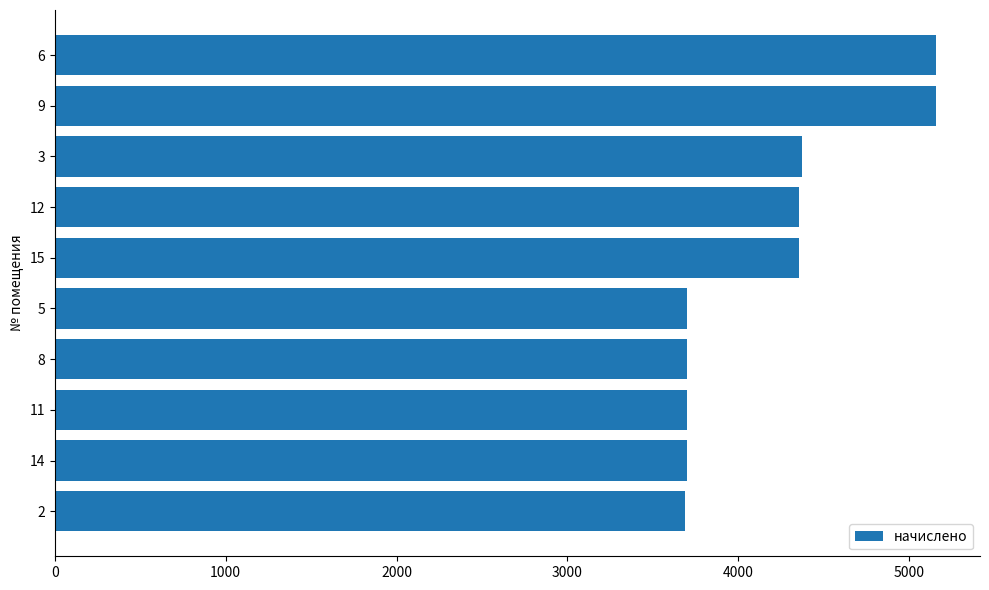

Count the number of categories in the chart.

10